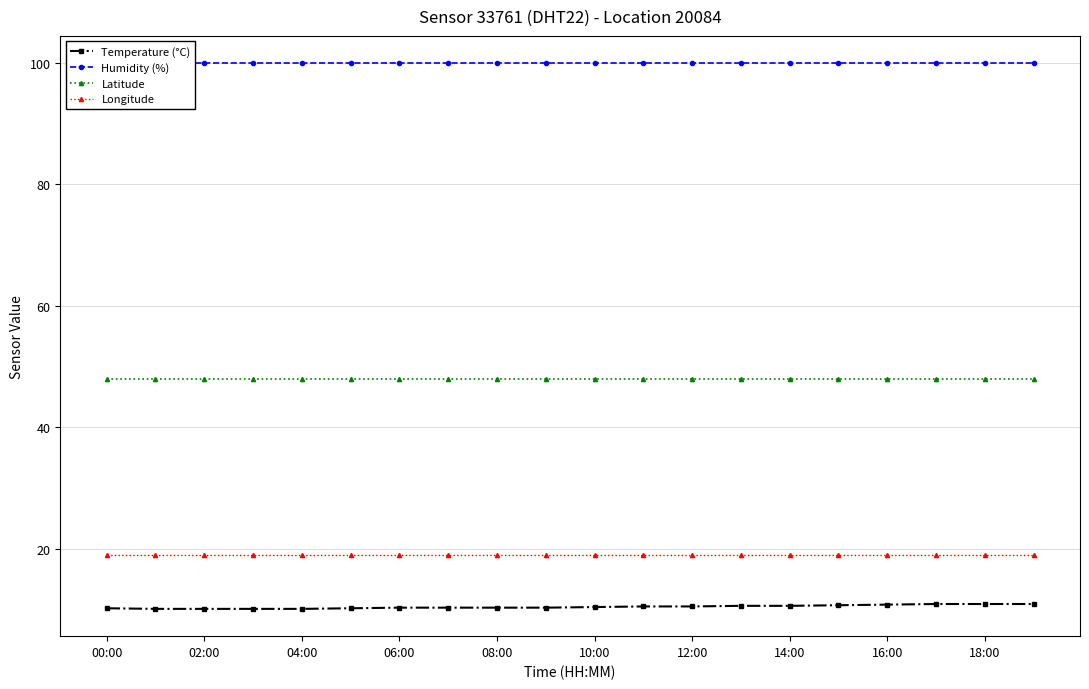

True or false: Temperature (°C) has more than 0 points higher than both neighbors.

False